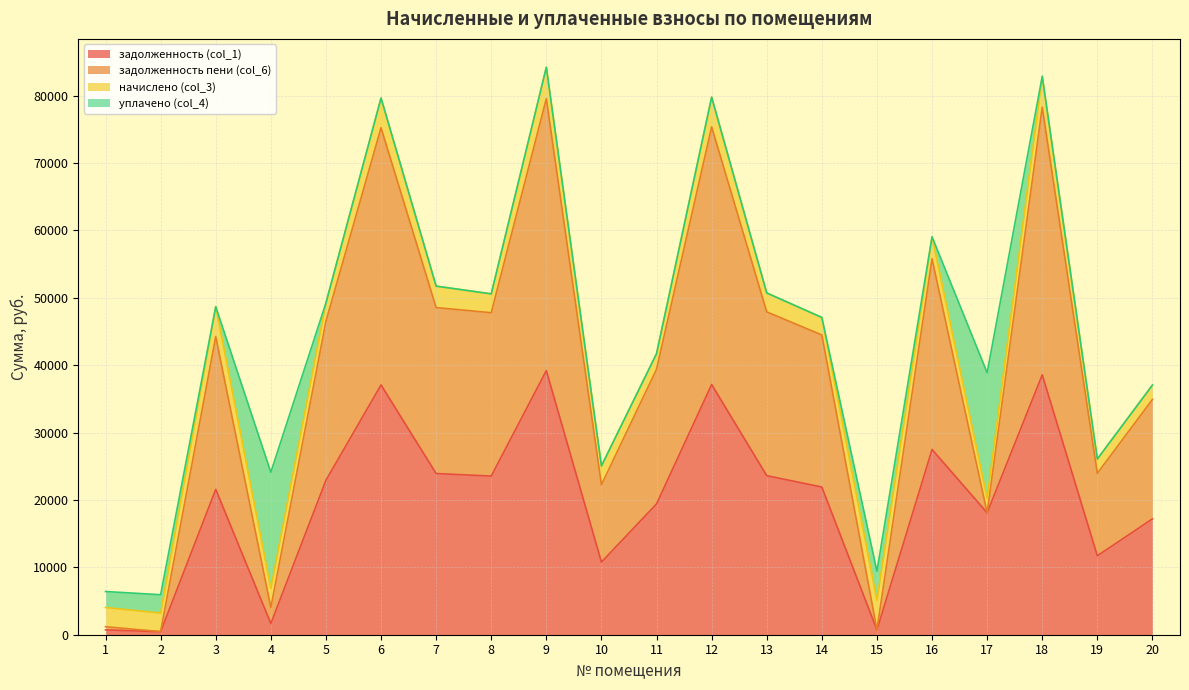

At which label does задолженность (col_1) reach its peak?

9